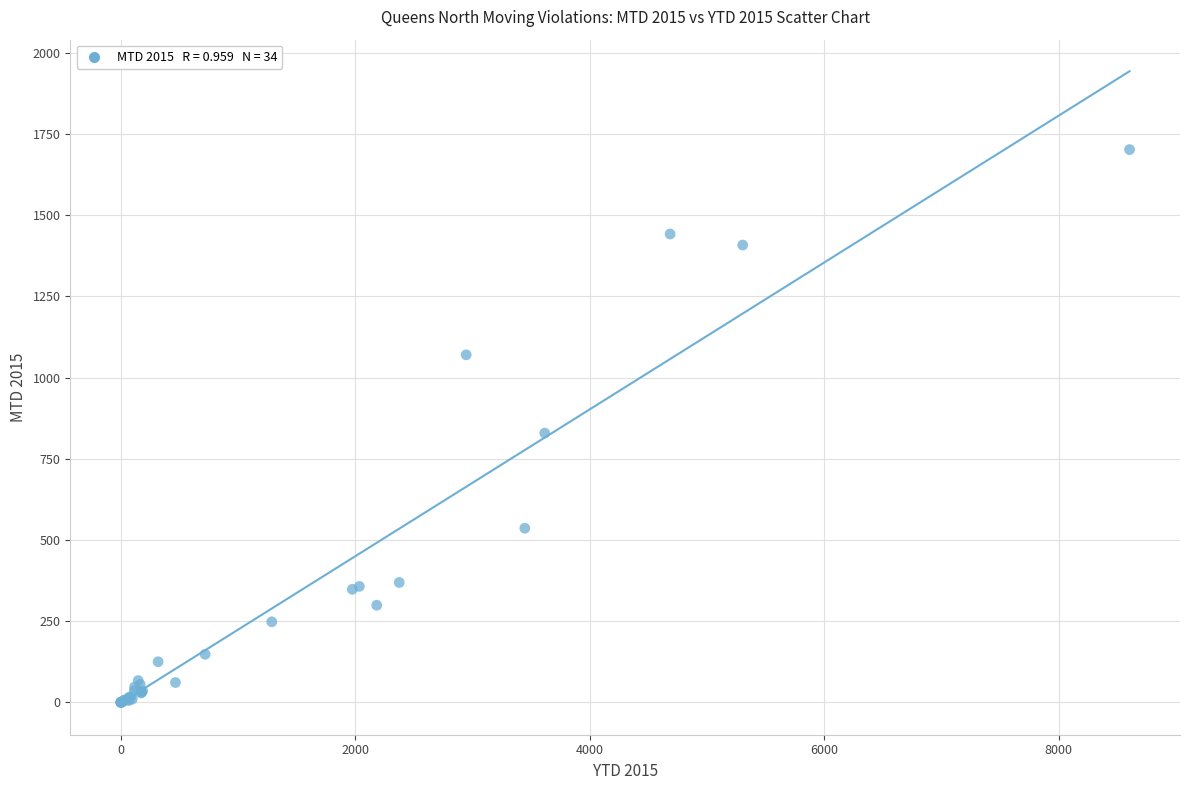

What Y value in the scatter plot is closest to 851?

829